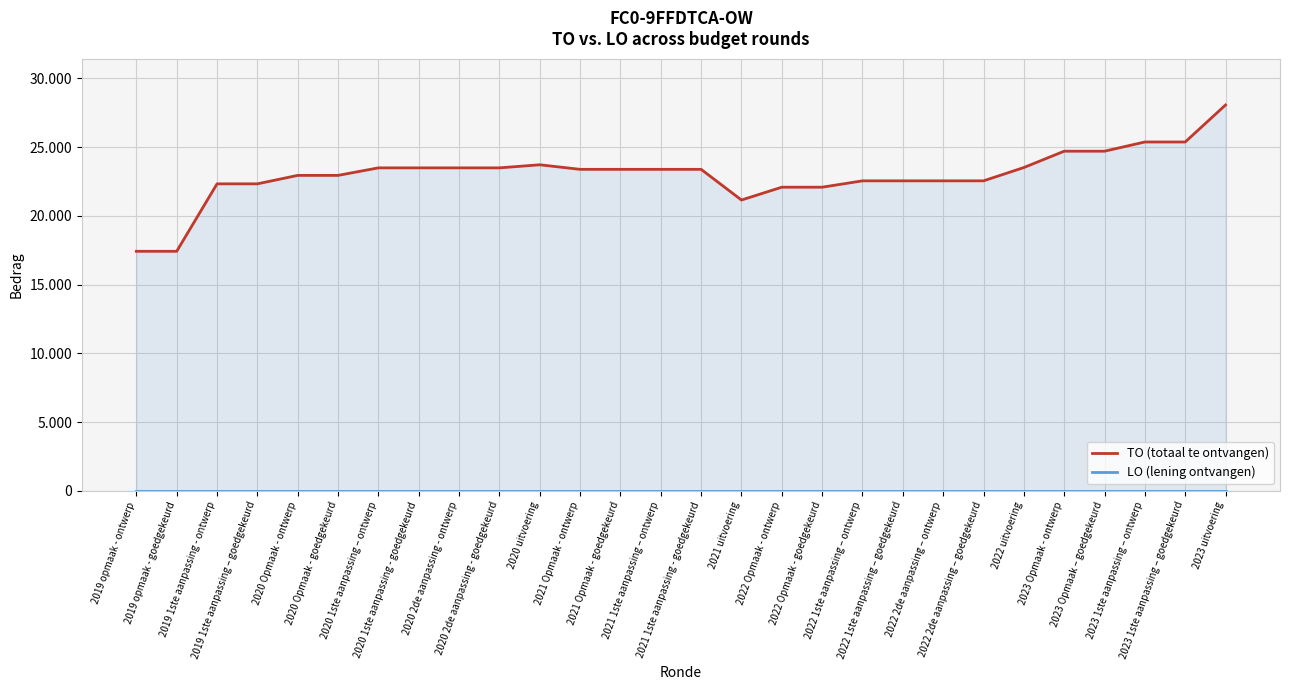

Count the number of data series in this chart.

2